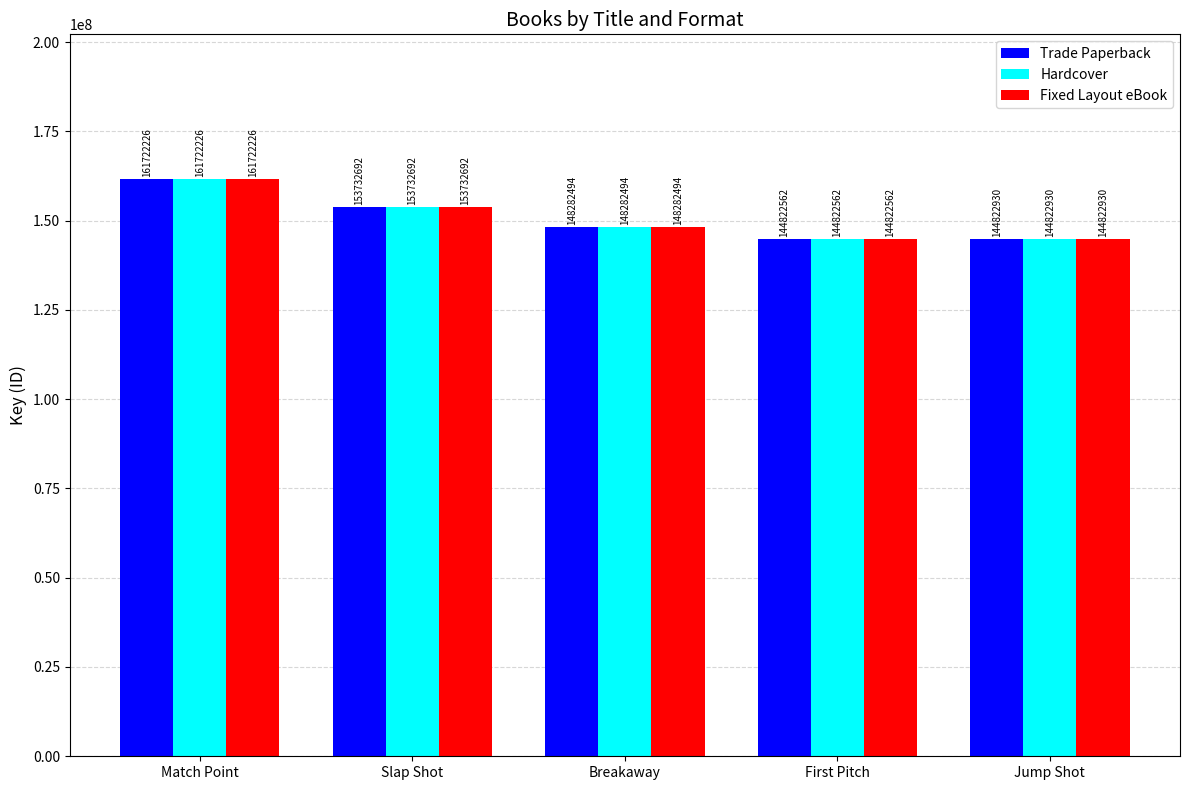

Reading left to right, what are all the values shown in this chart?

Trade Paperback: 161722226	153732692	148282494	144822562	144822930
Hardcover: 161722226	153732692	148282494	144822562	144822930
Fixed Layout eBook: 161722226	153732692	148282494	144822562	144822930